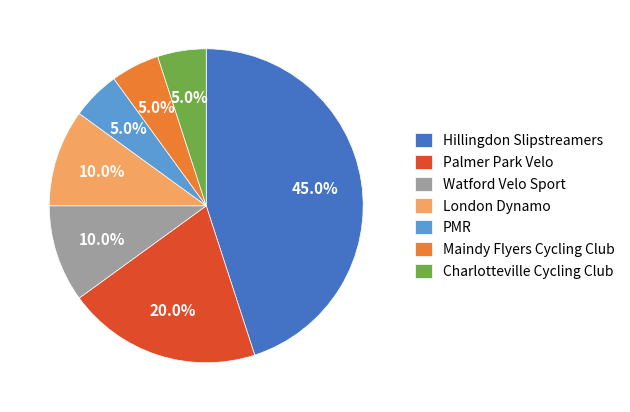

How many slices are in this pie chart?

7